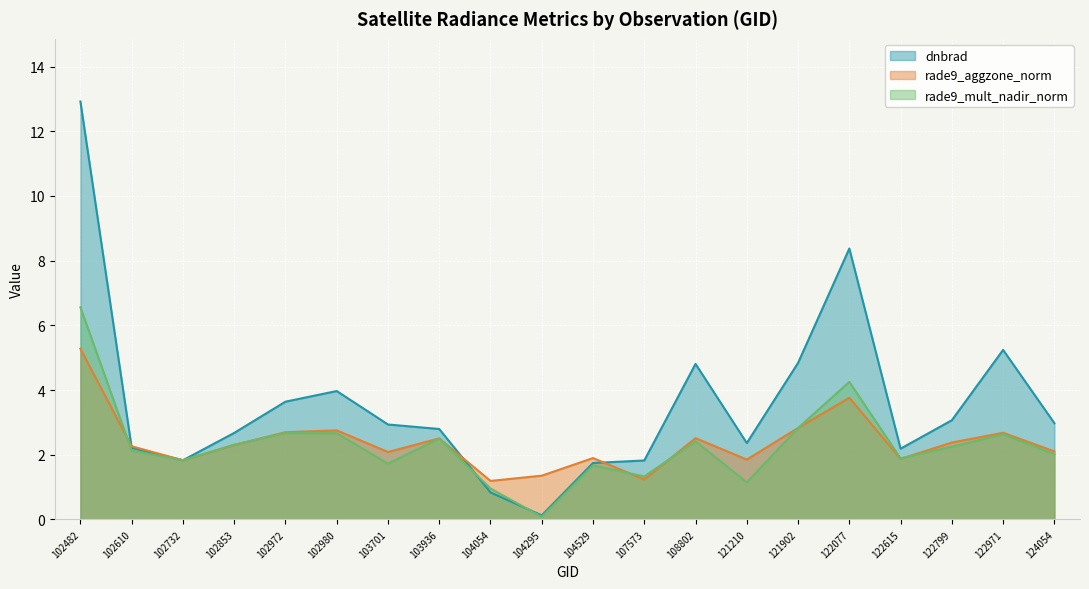

The rade9_aggzone_norm series shows 2.7 at 102972. True or false?

True